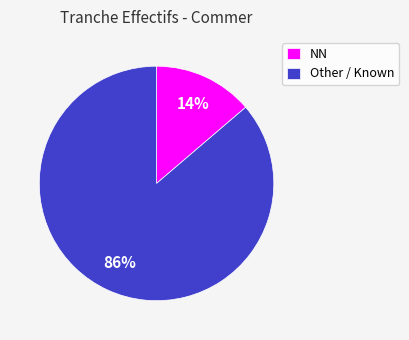

How many slices are in this pie chart?

2